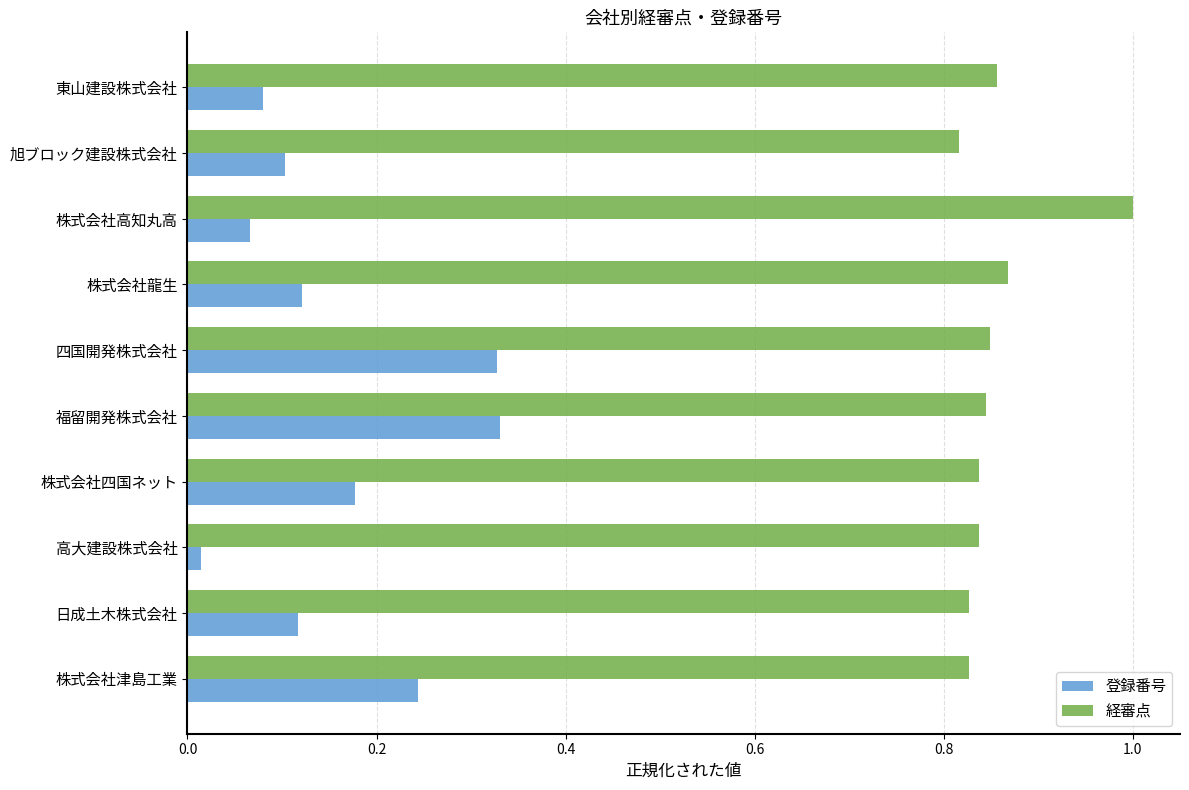

Rank the series at 株式会社四国ネット from highest to lowest value.

経審点, 登録番号